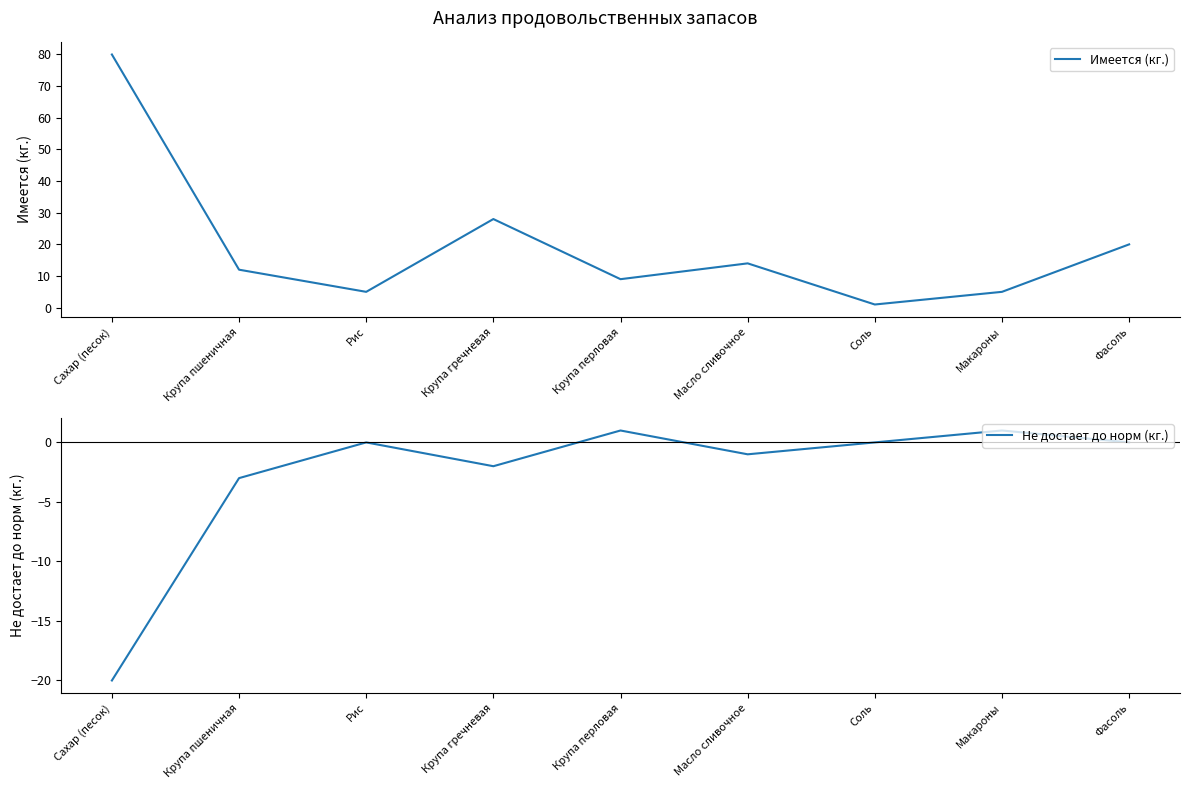

In Имеется (кг.), how many points are lower than both neighbors (excluding endpoints)?

3